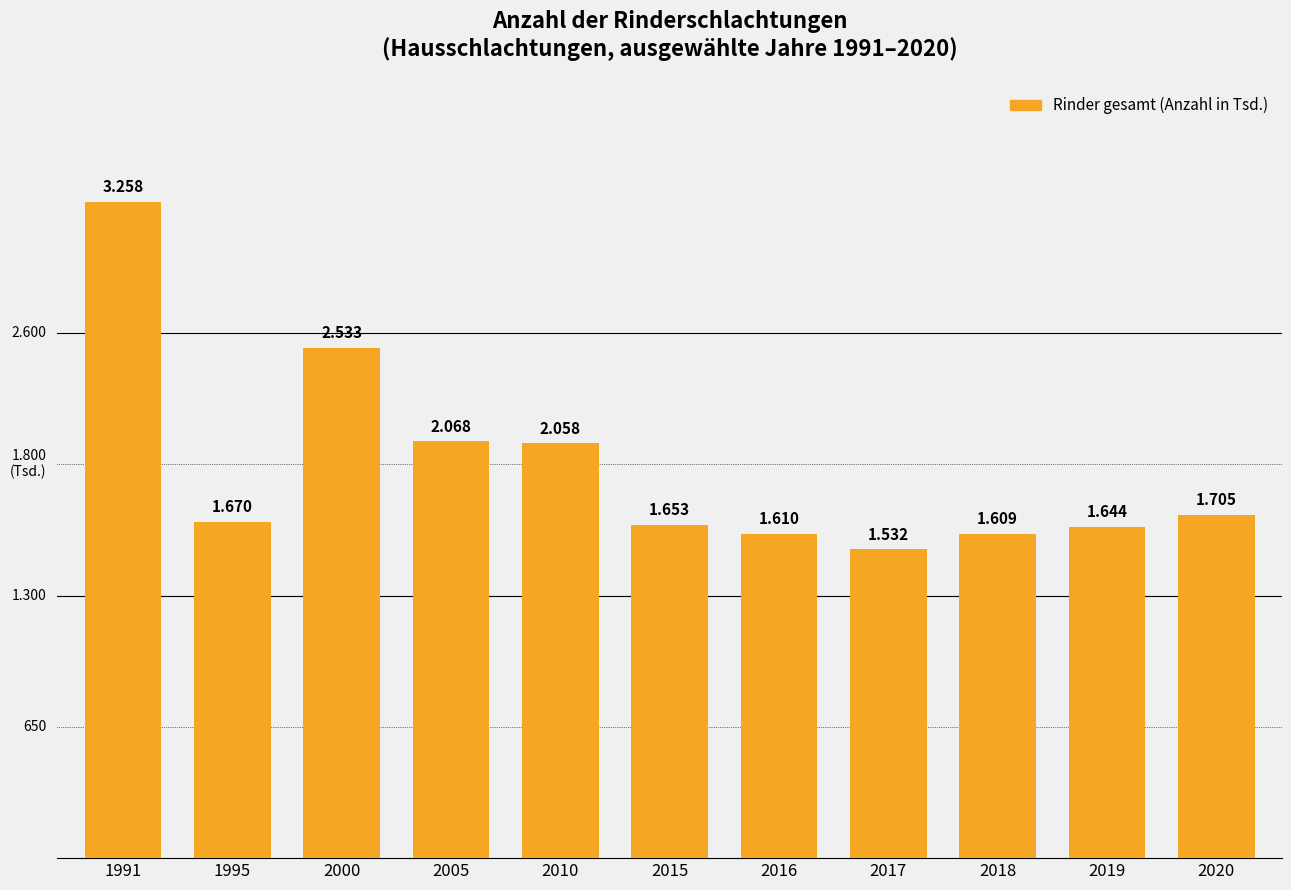

List the labels in order of value, largest first.

1991, 2000, 2005, 2010, 2020, 1995, 2015, 2019, 2016, 2018, 2017